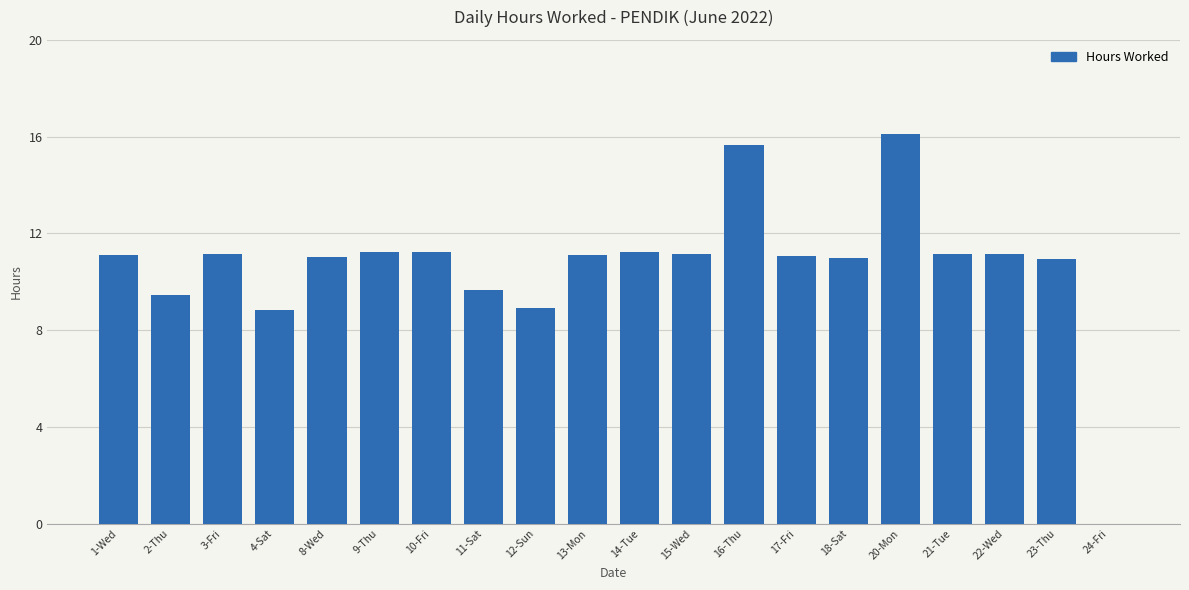

What is the maximum value shown in the chart?

16.1